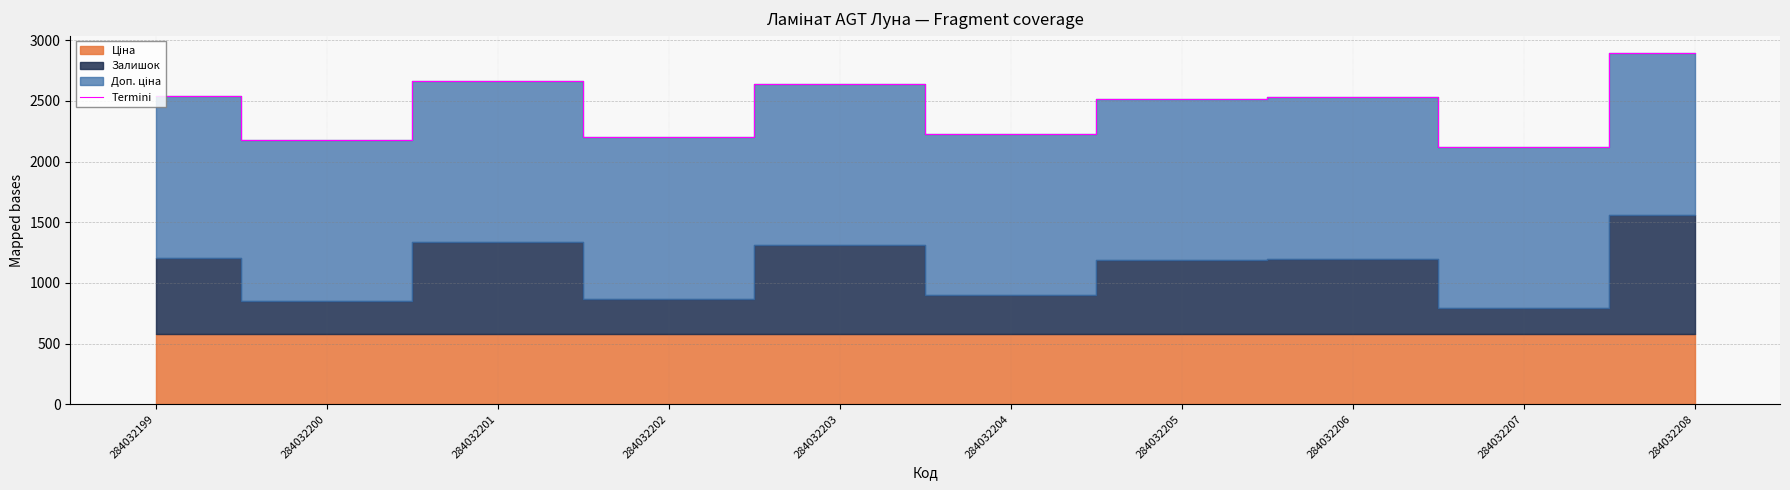

What is the difference between the maximum and minimum values?

767.0